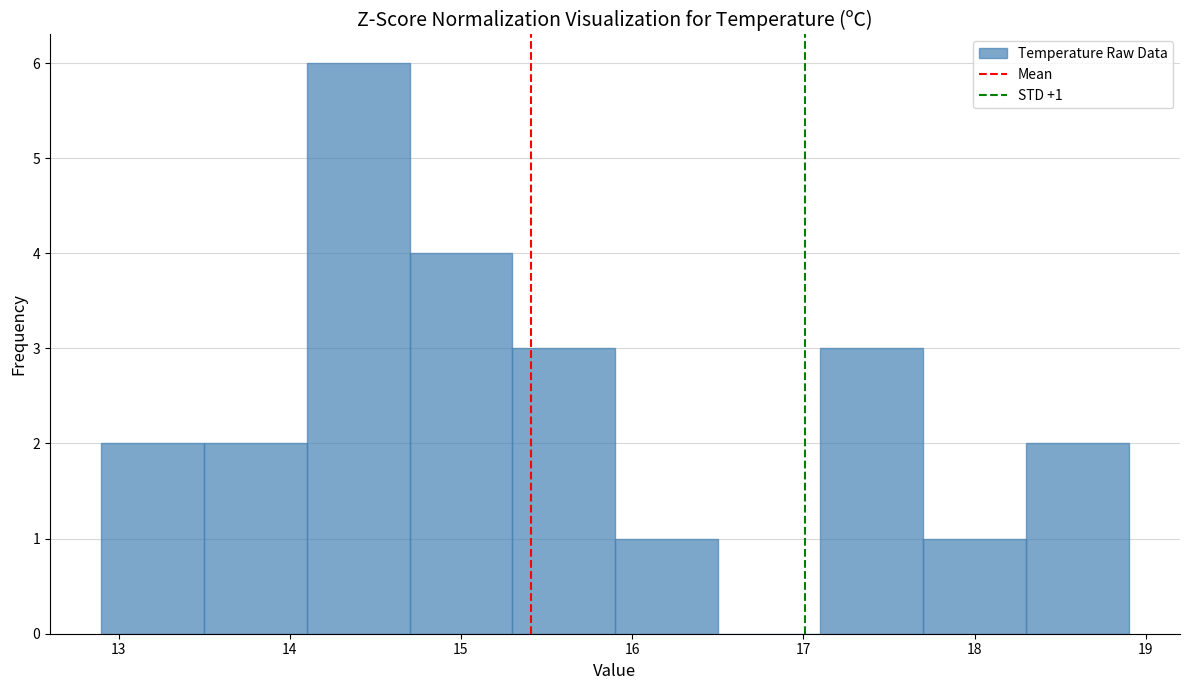

Which range on the x-axis has the tallest bar?

14.1 to 14.7